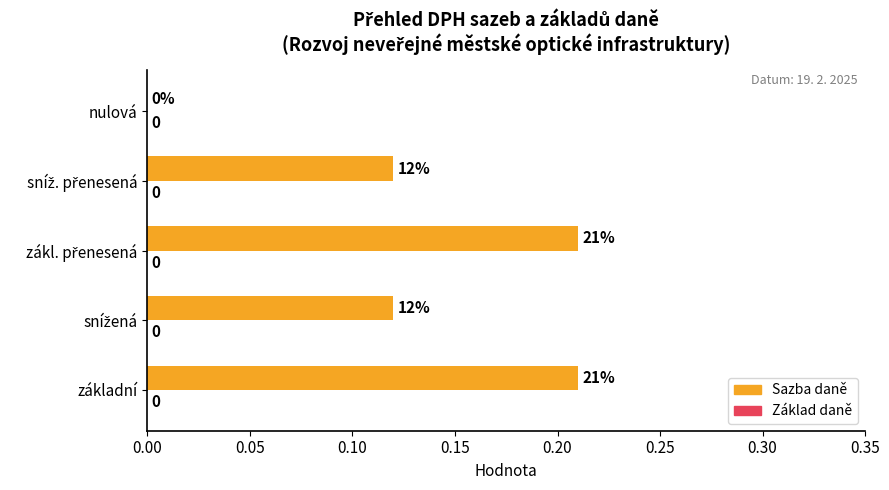

How many values are between 0 and 1?

5